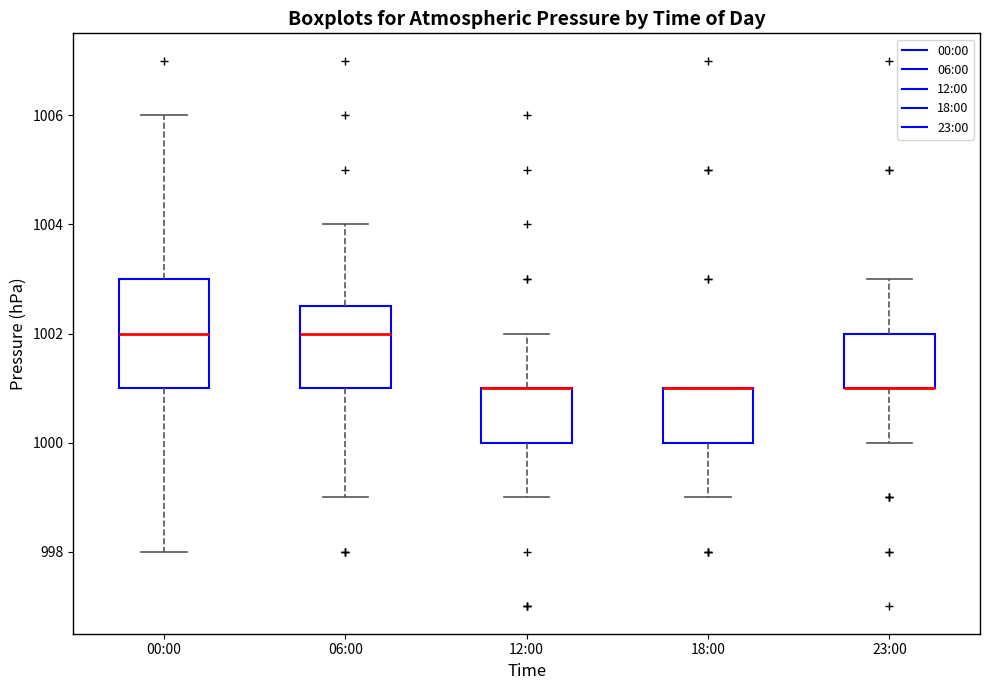

Reading left to right, transcribe this box plot: for each box, give where its median line is, the range the box spans, and where its two whiskers end, as read against the y-axis. The values are not printed on the chart, so give them approximately, as read against the axis.

00:00: median 1002.0, box 1001.0 to 1003.0, whiskers 998.0 to 1006.0
06:00: median 1002.0, box 1001.0 to 1002.6, whiskers 999.0 to 1004.0
12:00: median 1001.0 (drawn on the box's upper edge), box 1000.0 to 1001.0, whiskers 999.0 to 1002.0
18:00: median 1001.0 (drawn on the box's upper edge), box 1000.0 to 1001.0, whiskers 999.0 to 1001.0
23:00: median 1001.0 (drawn on the box's lower edge), box 1001.0 to 1002.0, whiskers 1000.0 to 1003.0